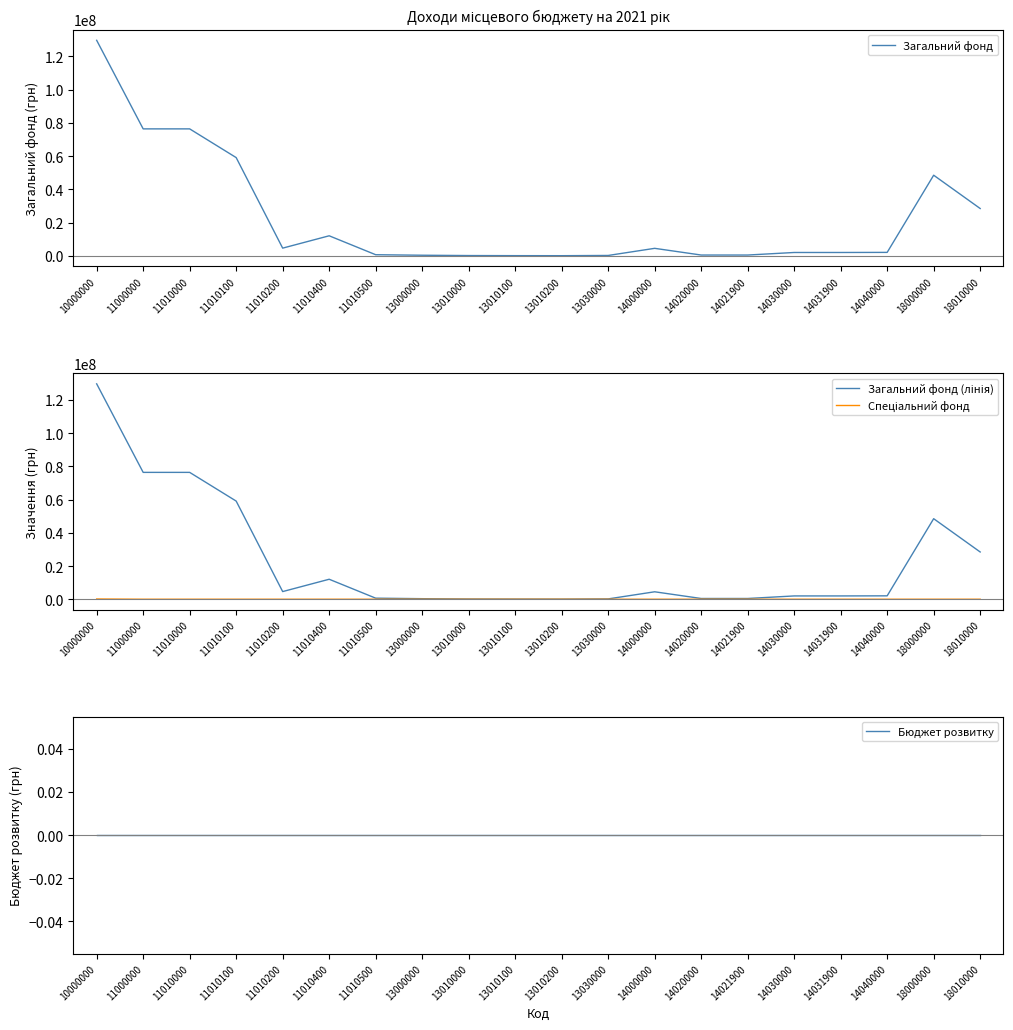

True or false: Загальний фонд has a value of 1032023 at 11010500.

False